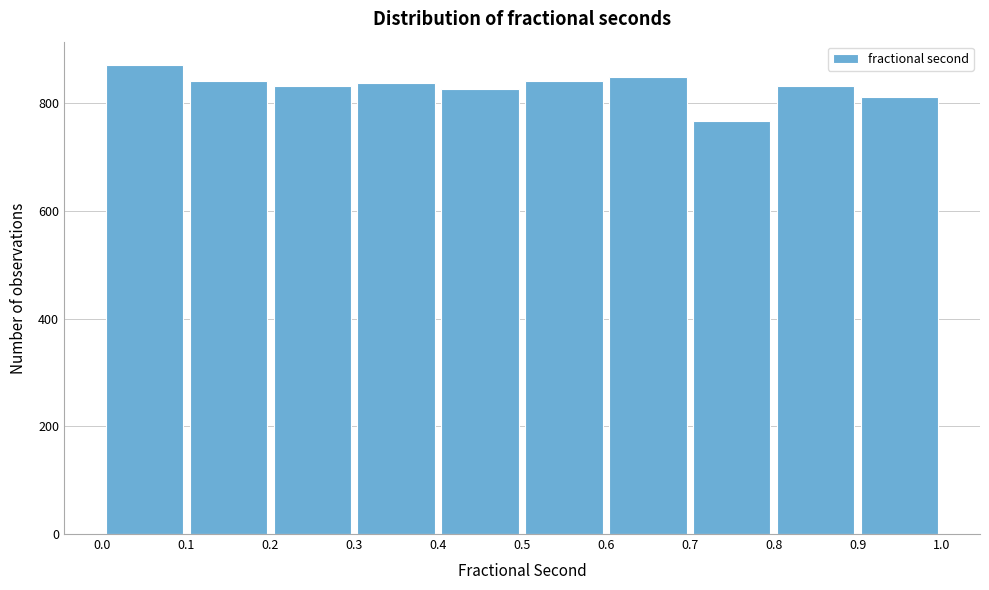

Reading left to right, list every bar in this chart as the range it spans on the x-axis followed by its height. The values are not printed on the chart, so give them approximately, as read against the axis.

0.0 to 0.1: 880
0.1 to 0.2: 840
0.2 to 0.3: 840
0.3 to 0.4: 840
0.4 to 0.5: 820
0.5 to 0.6: 840
0.6 to 0.7: 840
0.7 to 0.8: 760
0.8 to 0.9: 840
0.9 to 1.0: 820